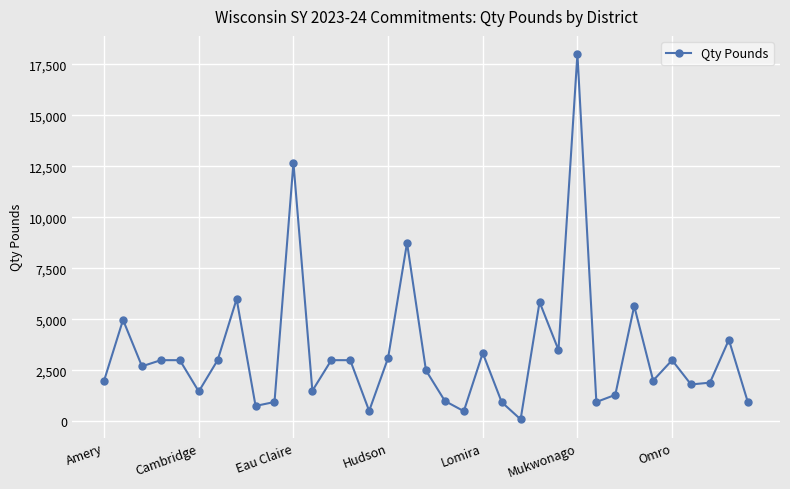

What is the difference between the second highest and minimum values?

12575